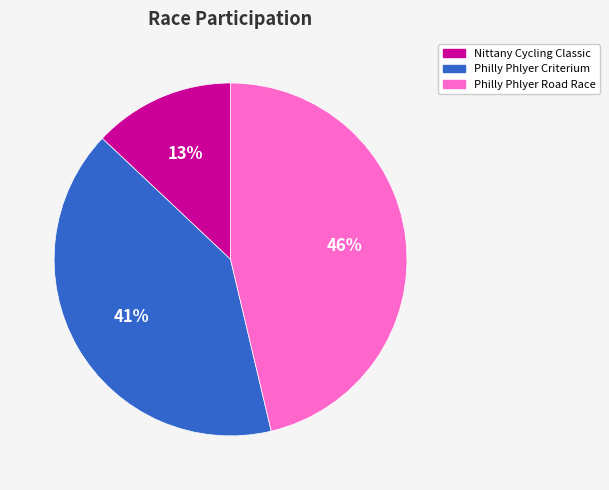

What is the smallest slice in the pie chart?

Nittany Cycling Classic